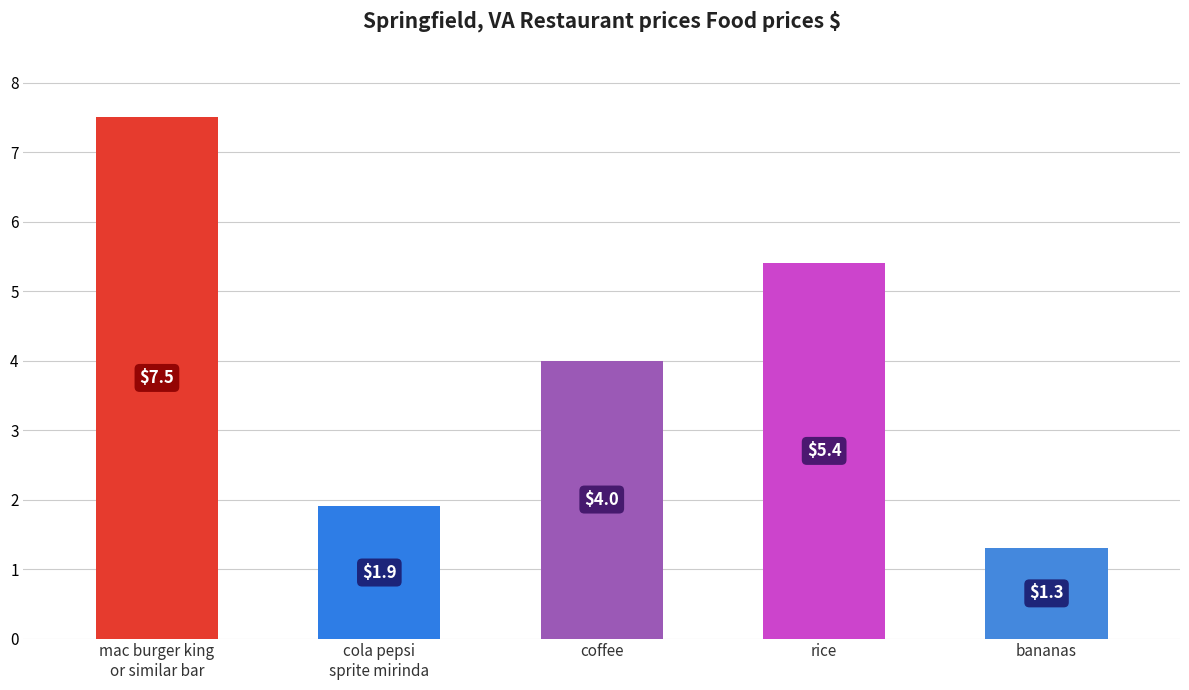

What is the maximum value shown in the chart?

7.5